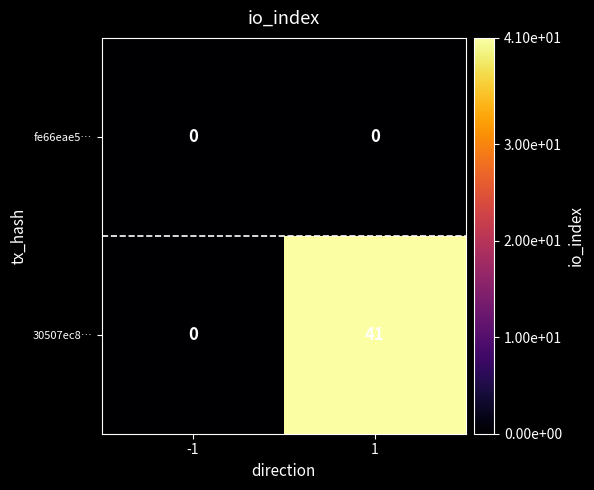

At which category is the sum across all series the highest?

1